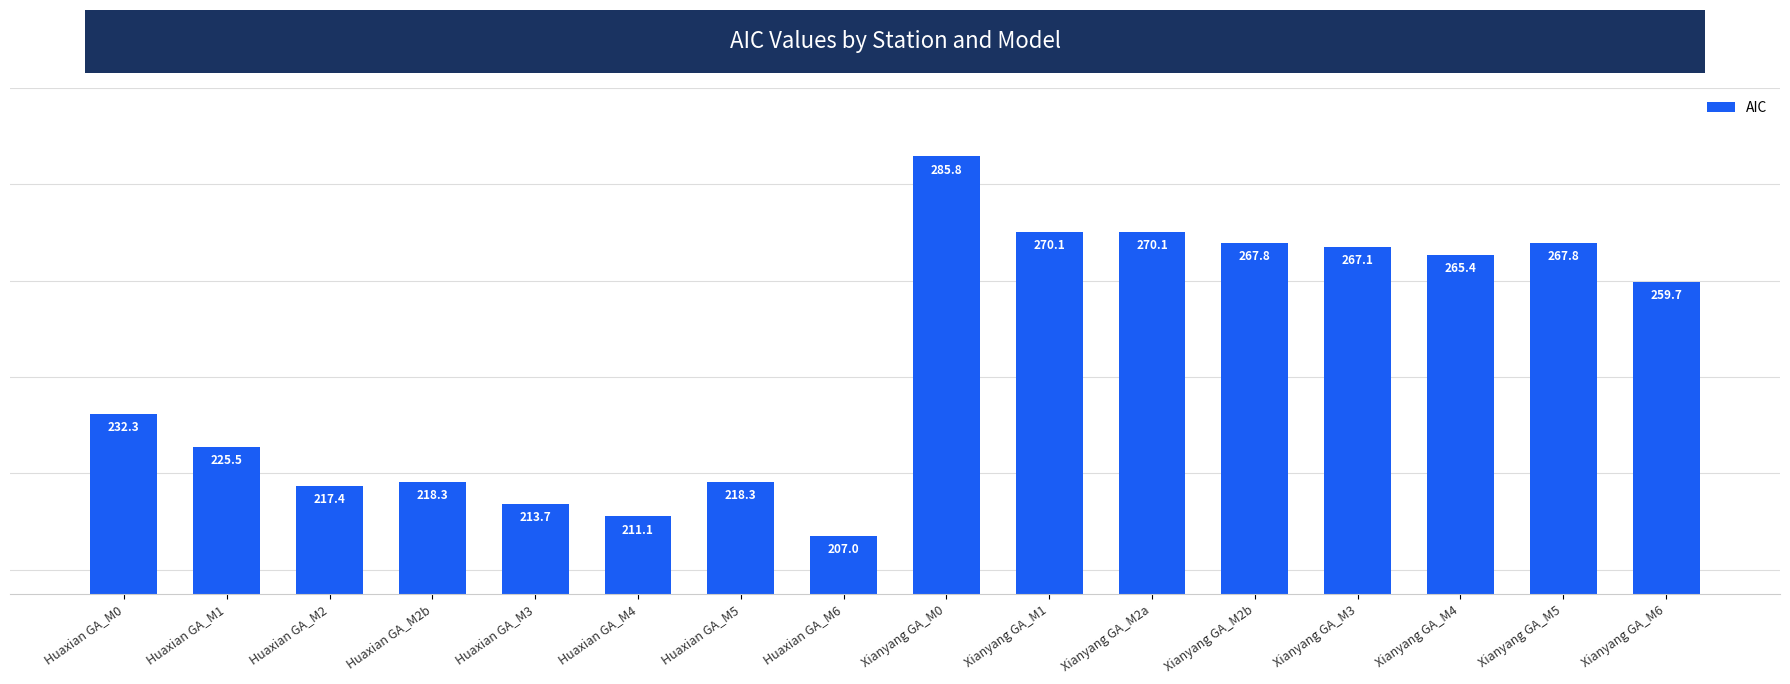

True or false: the data shows 390.7 at Huaxian GA_M2b.

False